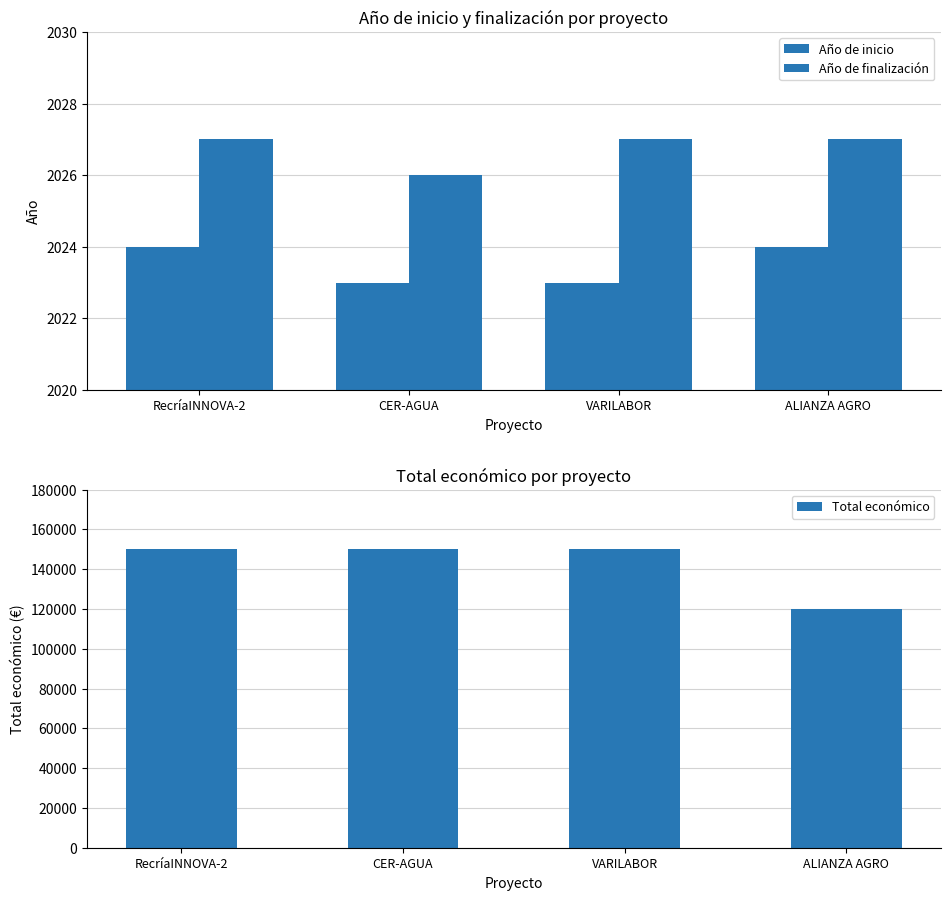

At which label is Año de finalización closest to 2026?

CER-AGUA